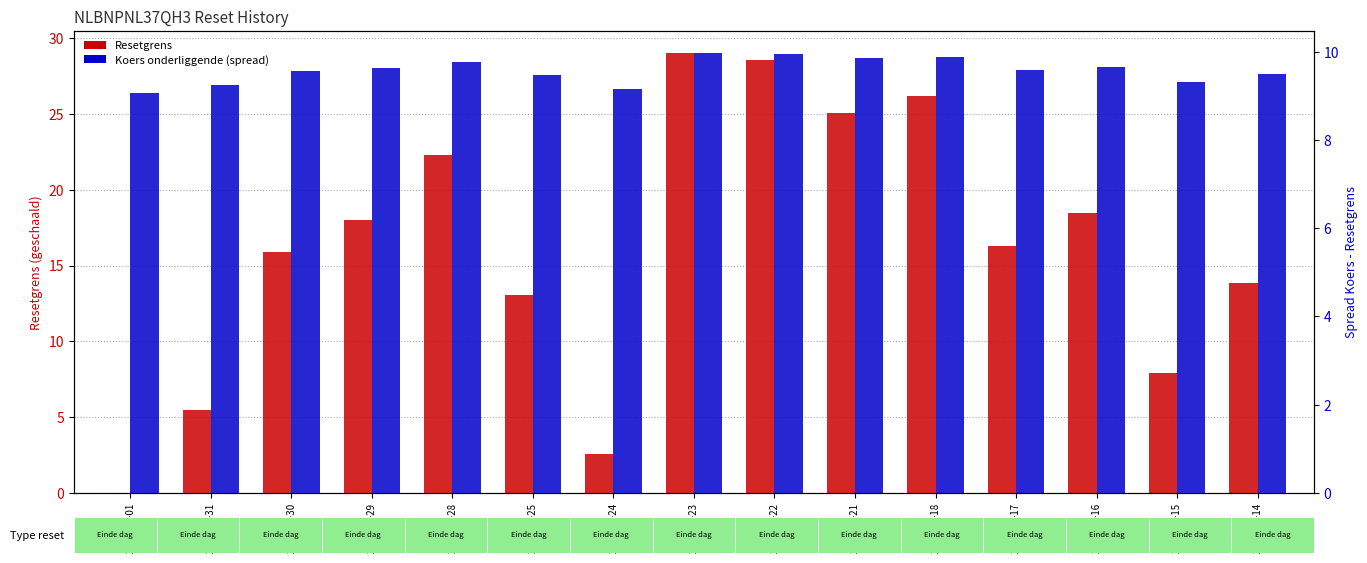

Does the chart contain any negative values?

No